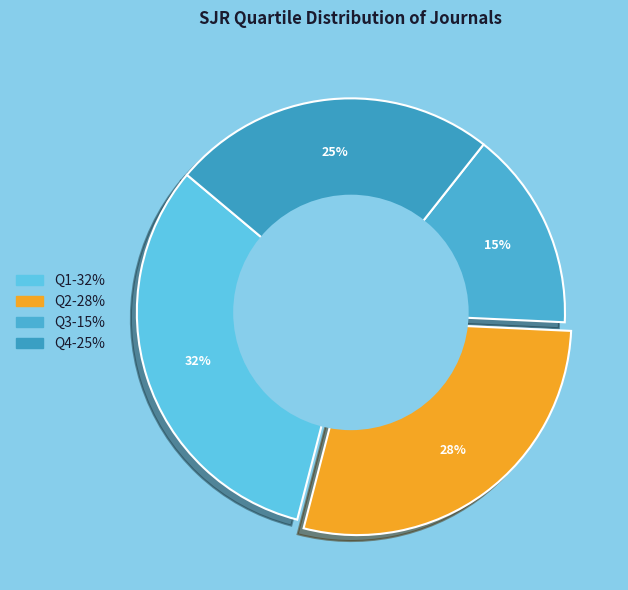

Which category has the smallest portion of the pie?

Q3